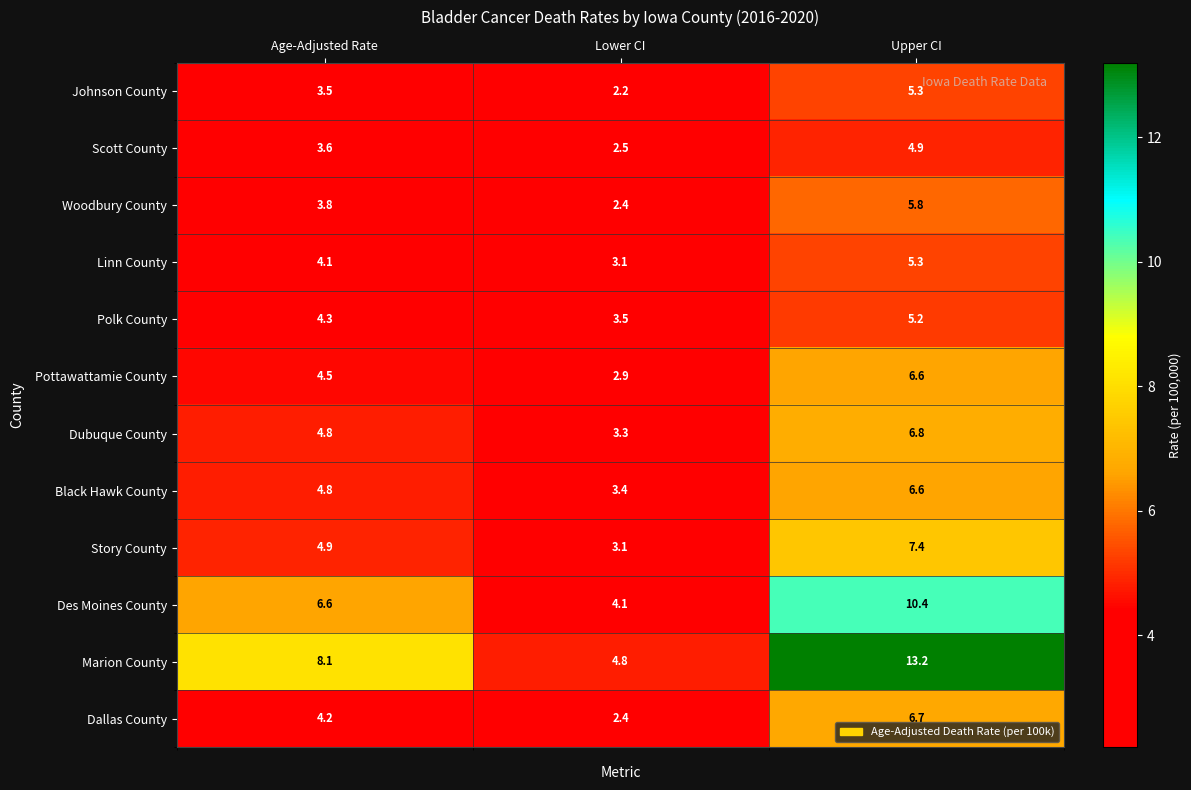

The Marion County series shows 2.1 at Lower CI. True or false?

False